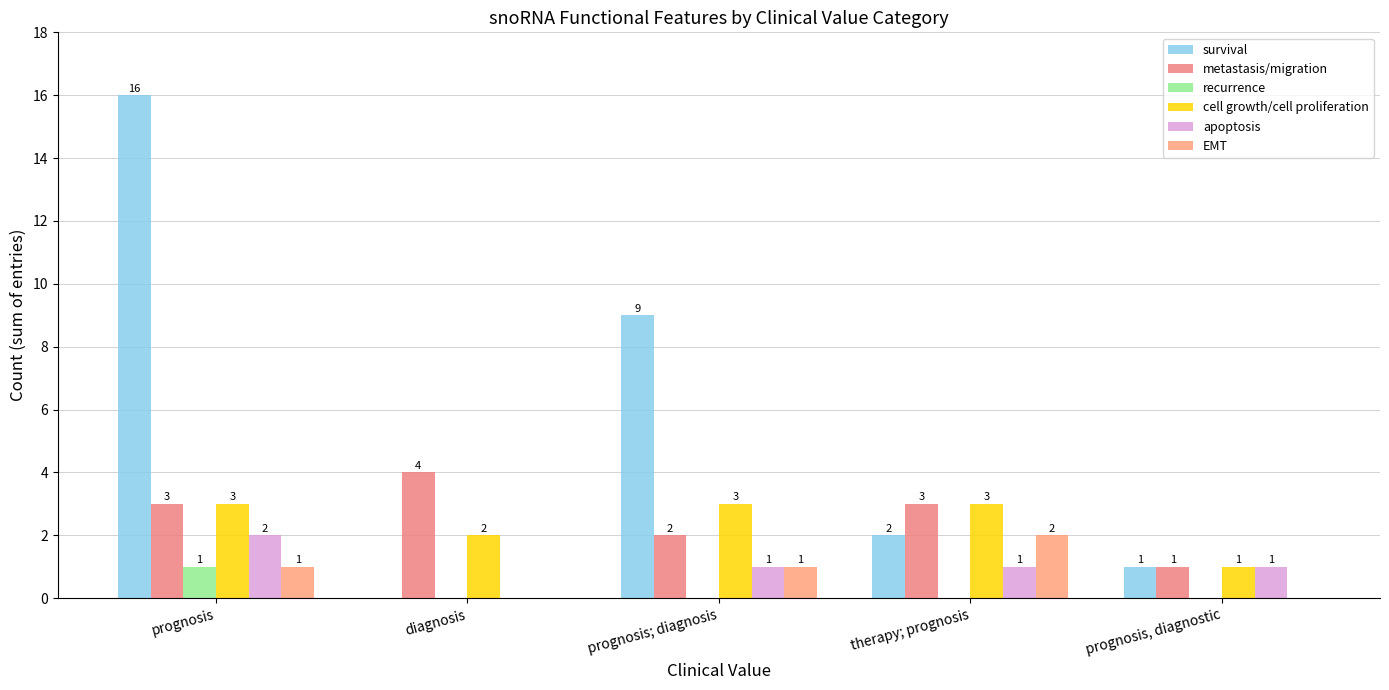

List the series in order of their peak value, highest first.

survival, metastasis/migration, cell growth/cell proliferation, apoptosis, EMT, recurrence